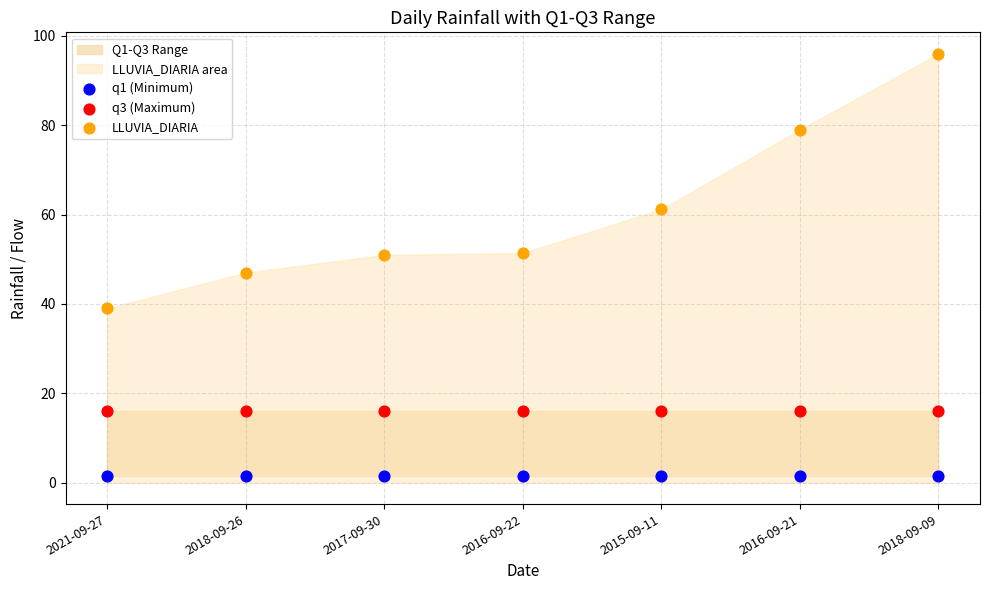

Which series reaches the maximum Y coordinate?

LLUVIA_DIARIA